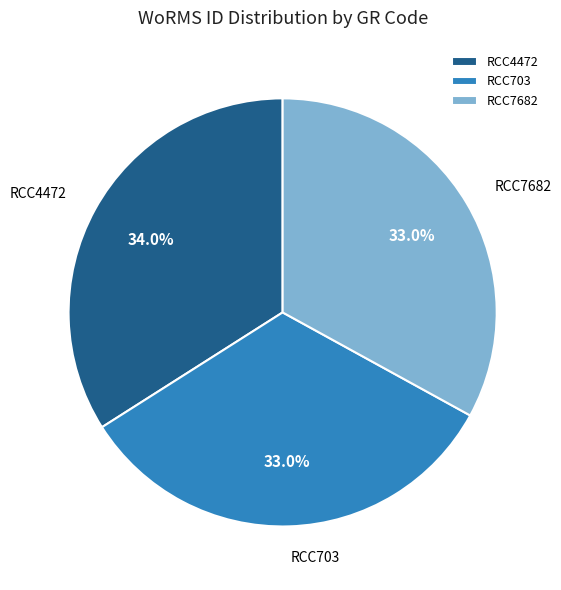

Combined, what portion of the pie is RCC7682 and RCC4472?

67.0%